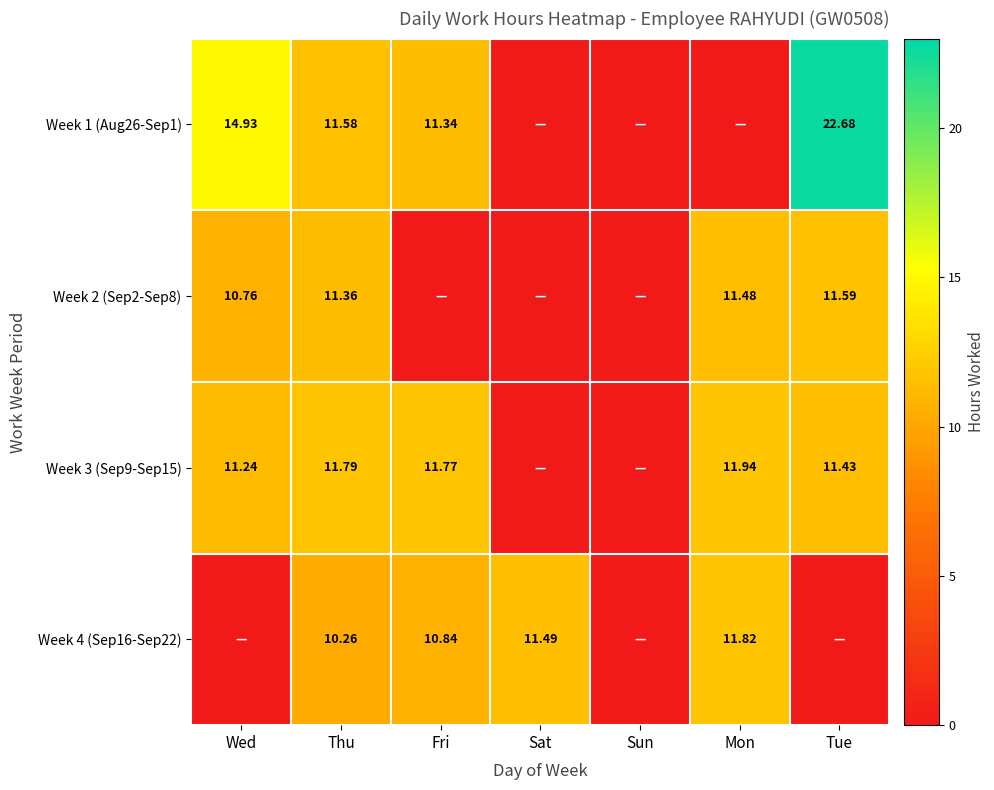

Is the value of Week 1 (Aug26-Sep1) at Tue greater than the value of Week 4 (Sep16-Sep22) at Sat?

Yes